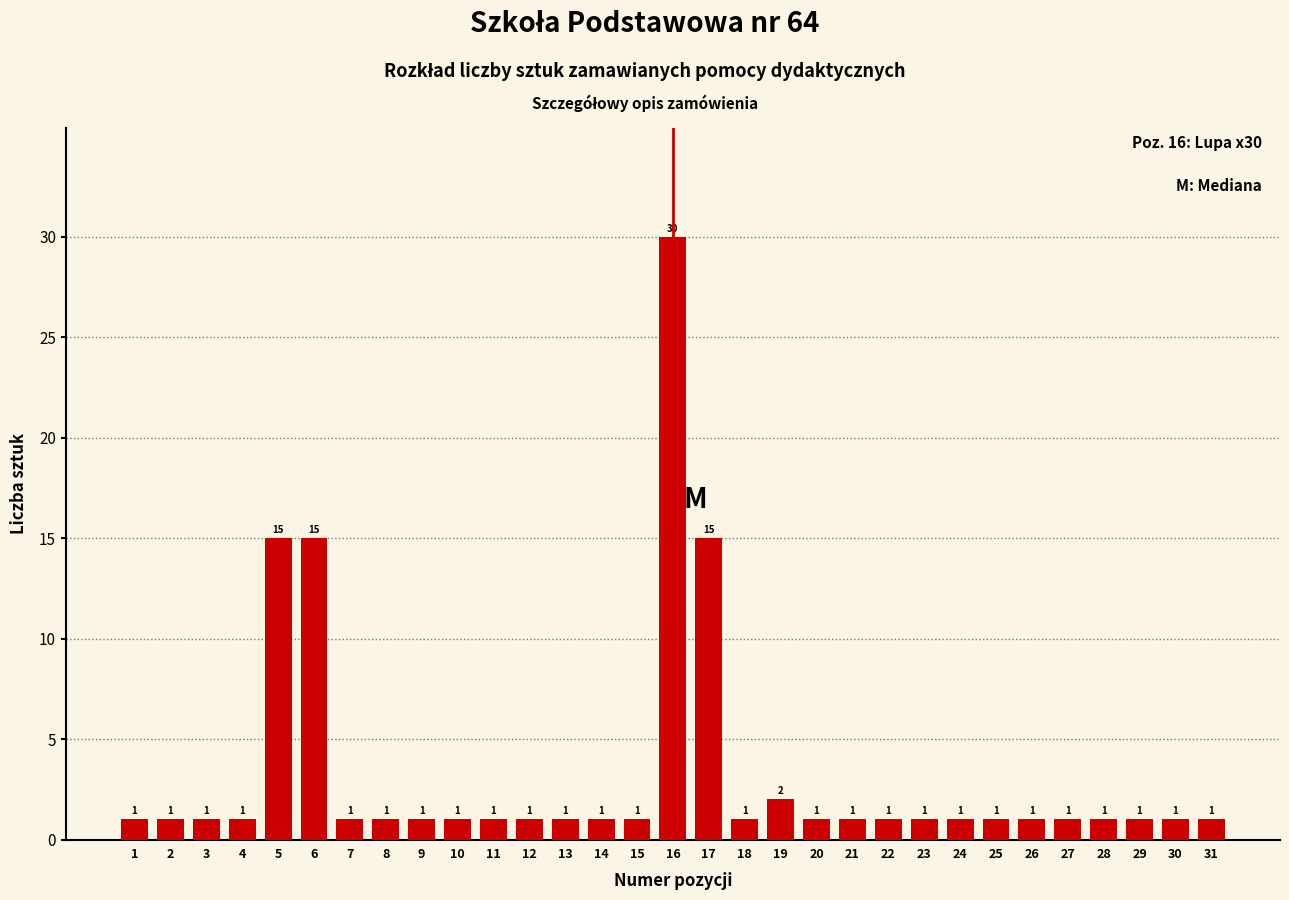

Reading right to left, list all the values displayed in this chart.

31=1	30=1	29=1	28=1	27=1	26=1	25=1	24=1	23=1	22=1	21=1	20=1	19=2	18=1	17=15	16=30	15=1	14=1	13=1	12=1	11=1	10=1	9=1	8=1	7=1	6=15	5=15	4=1	3=1	2=1	1=1